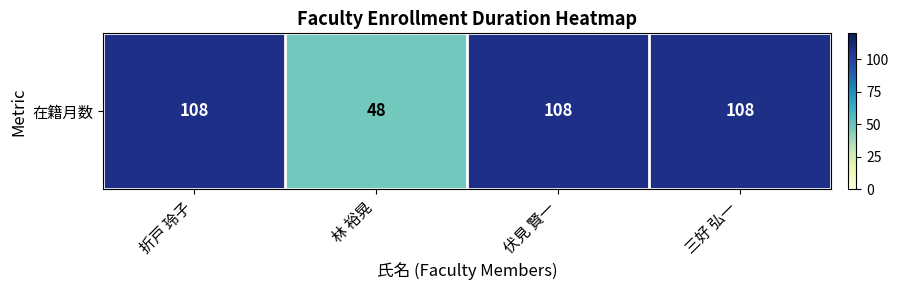

What is the change in value from 折戸 玲子 to 林 裕晃?

-60